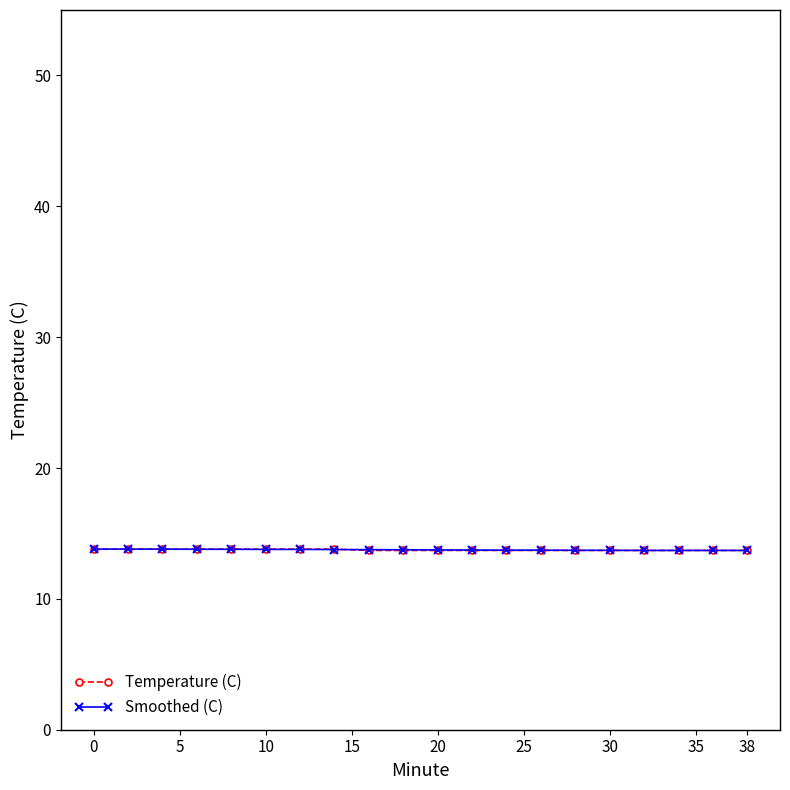

What is the value of the Temperature (C) point at the 8th from the left?

13.8